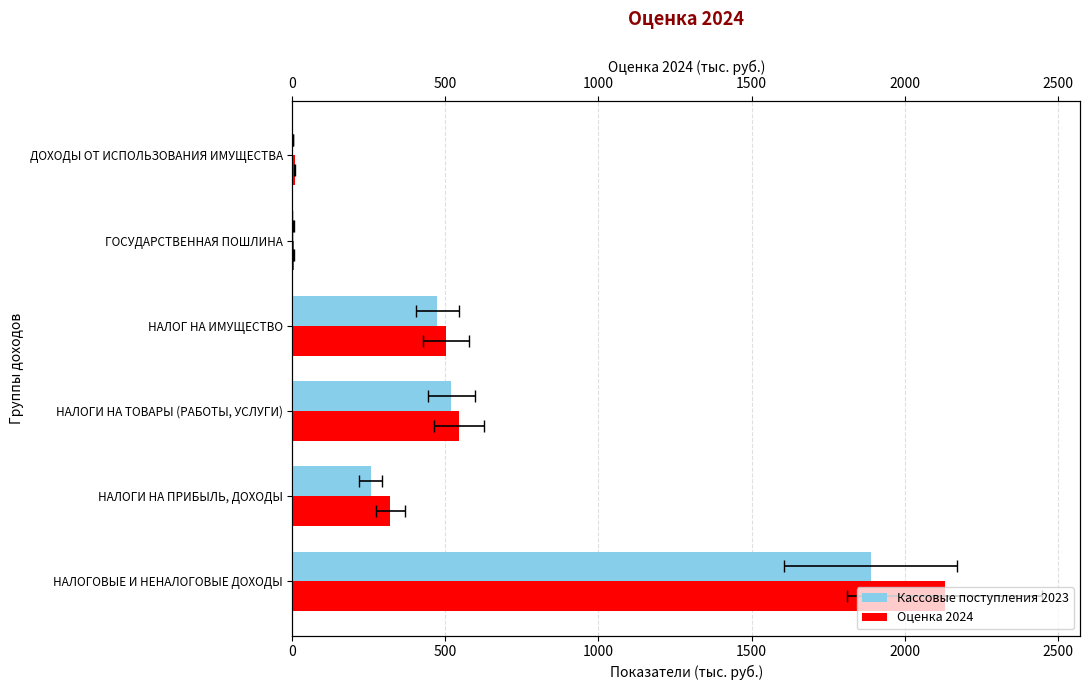

The value of Оценка 2024 at ГОСУДАРСТВЕННАЯ ПОШЛИНА is 1.0. True or false?

False